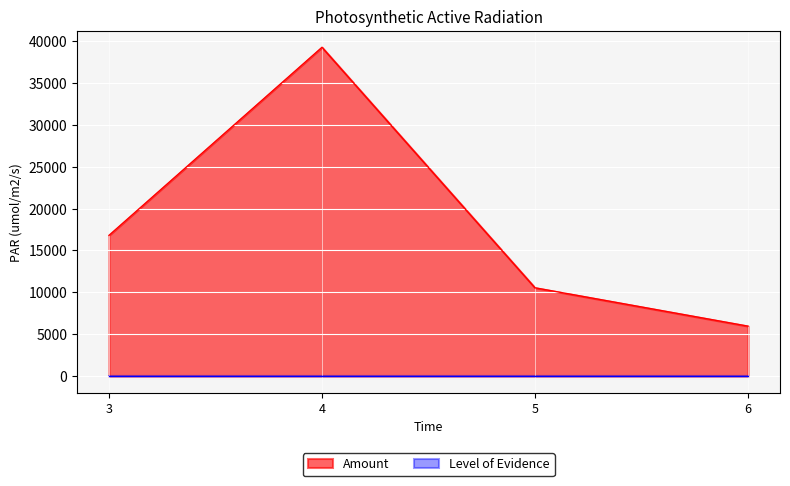

What is the change in value from 4 to 5?

-28719